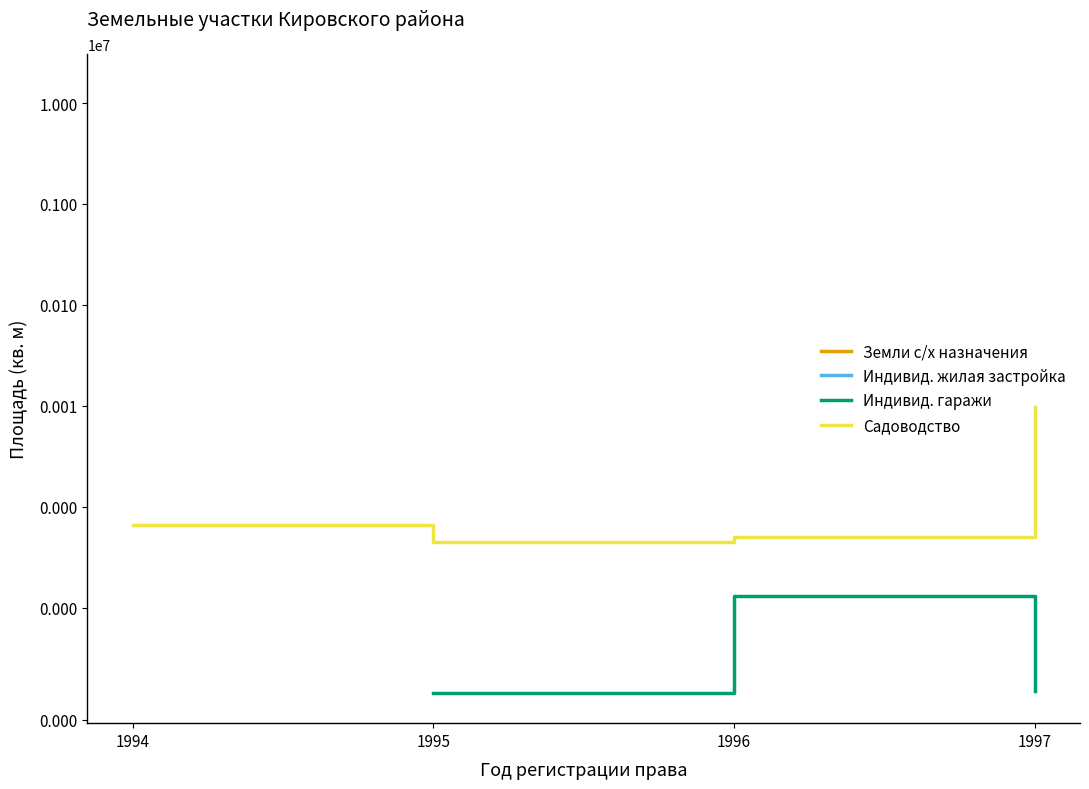

What is the greatest value displayed?

15279319.6